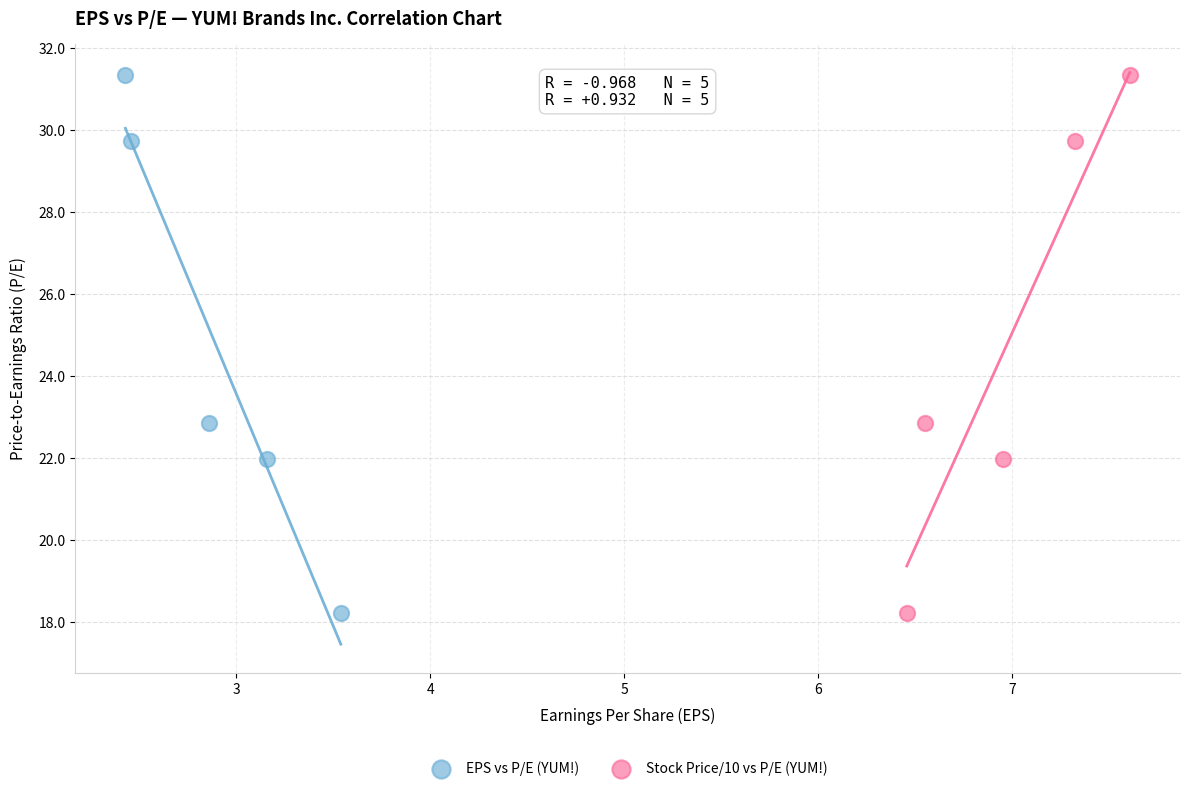

What are all the series names shown in the legend?

EPS vs P/E (YUM!), Stock Price/10 vs P/E (YUM!)